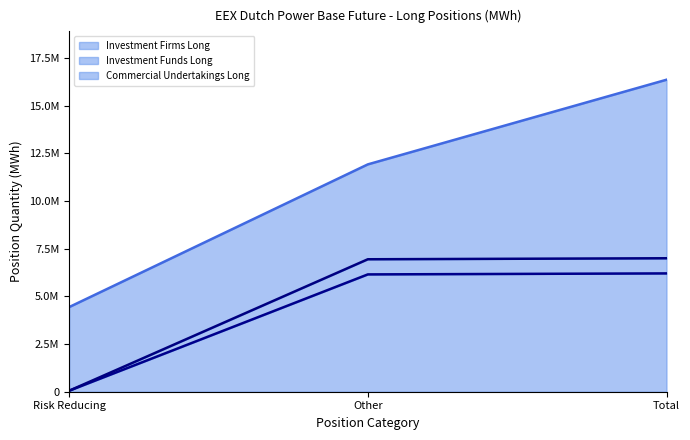

Which series has the largest range (max minus min)?

Commercial Undertakings Long (line)